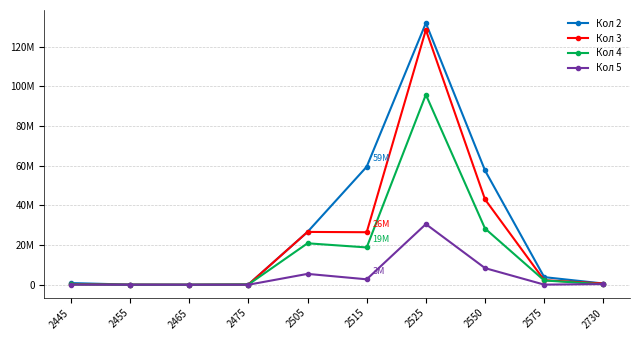

What are all the series names shown in the legend?

Кол 2, Кол 3, Кол 4, Кол 5